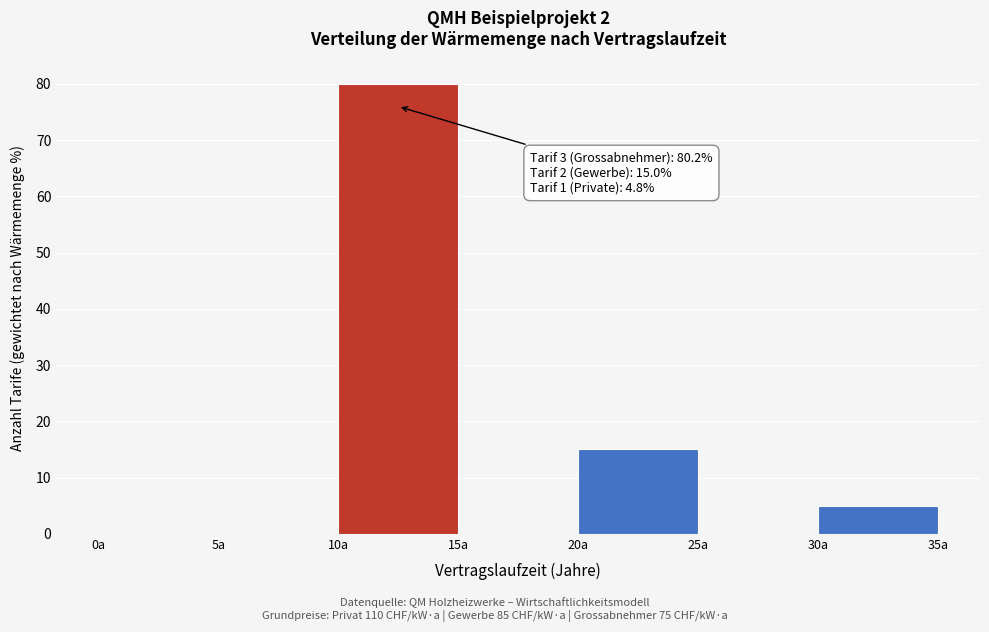

Over which range of the x-axis is the bar tallest?

10 to 15